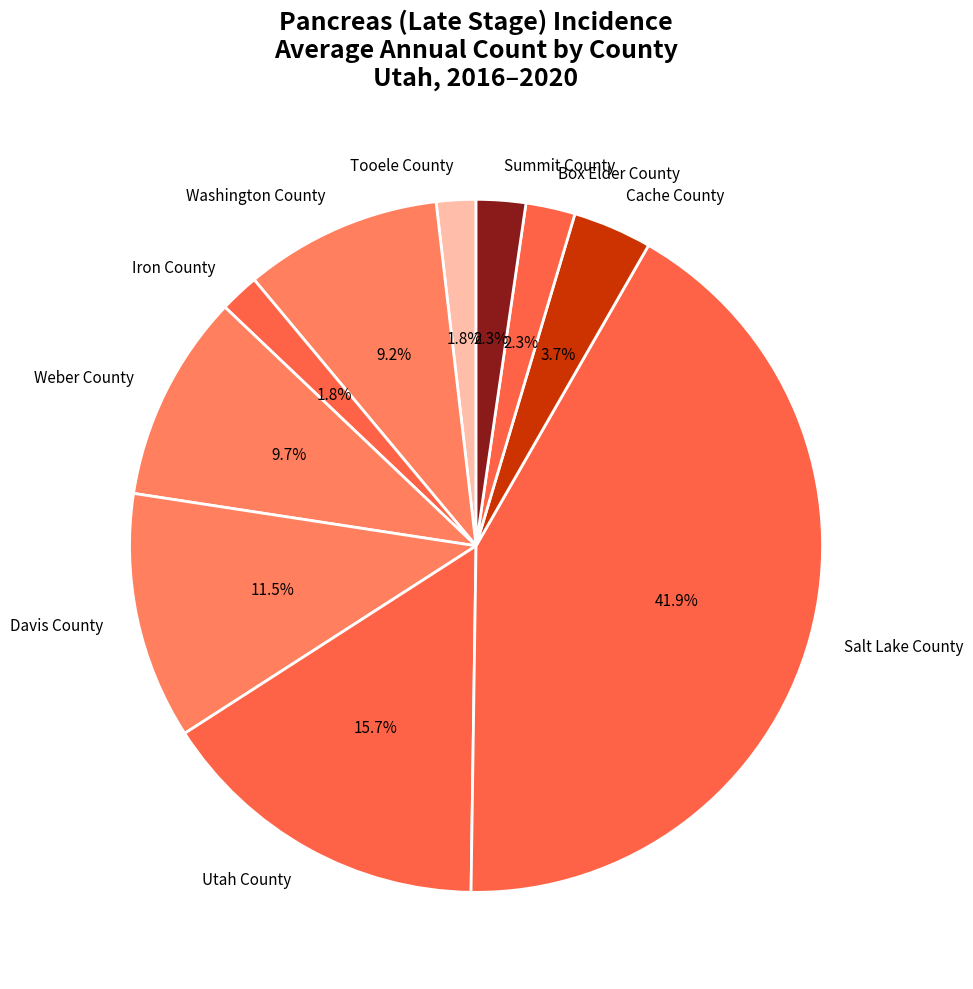

How many segments does this pie chart have?

10